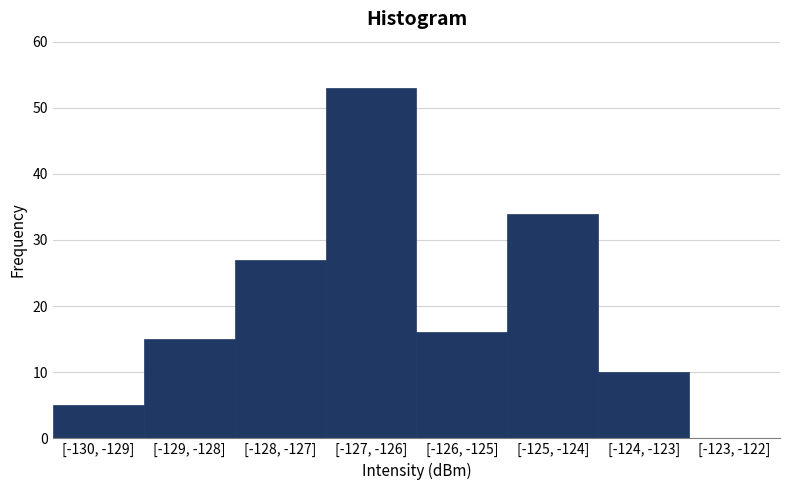

Reading right to left, what are all the values shown in this chart?

[-123, -122]=0	[-124, -123]=10	[-125, -124]=34	[-126, -125]=16	[-127, -126]=53	[-128, -127]=27	[-129, -128]=15	[-130, -129]=5